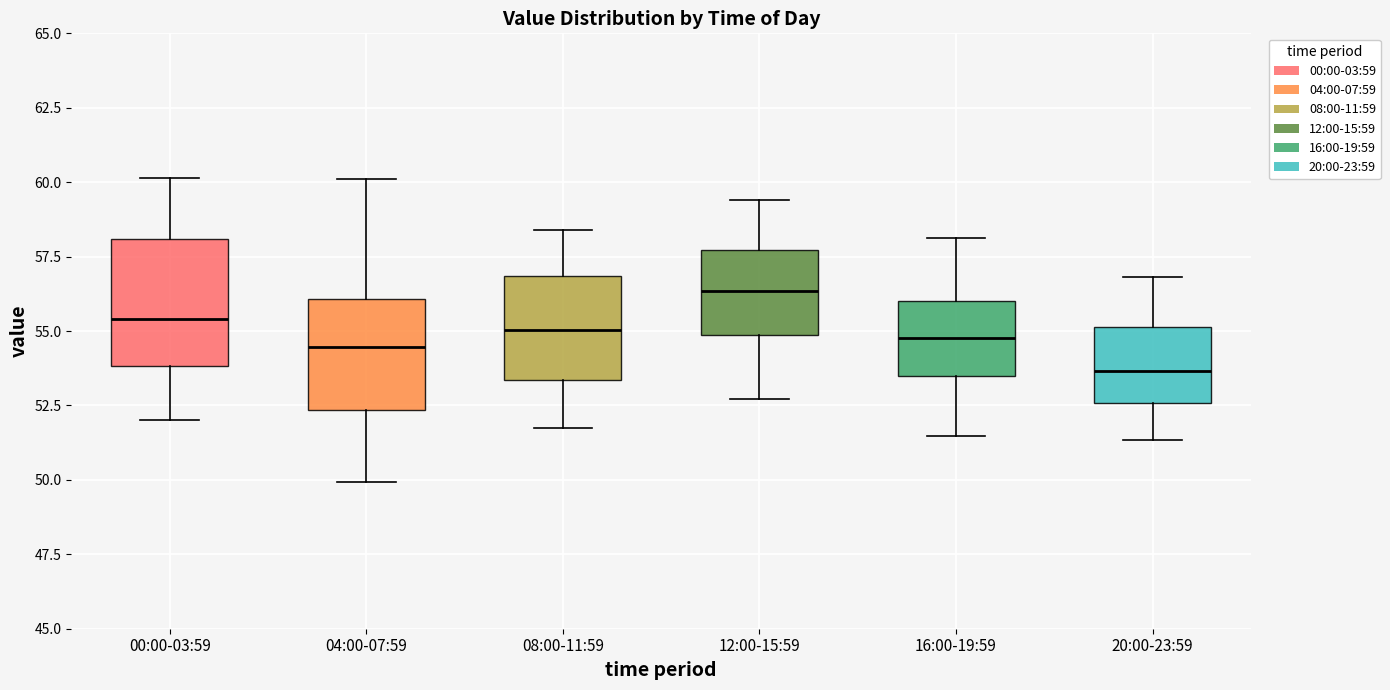

Reading left to right, read every box against the y-axis: the position of its median line, the range the box covers, and the ends of its whiskers. The values are not printed on the chart, so give them approximately, as read against the axis.

00:00-03:59: median 55.5, box 54.0 to 58.0, whiskers 52.0 to 60.0
04:00-07:59: median 54.5, box 52.5 to 56.0, whiskers 50.0 to 60.0
08:00-11:59: median 55.0, box 53.5 to 57.0, whiskers 51.5 to 58.5
12:00-15:59: median 56.5, box 55.0 to 57.5, whiskers 52.5 to 59.5
16:00-19:59: median 55.0, box 53.5 to 56.0, whiskers 51.5 to 58.0
20:00-23:59: median 53.5, box 52.5 to 55.0, whiskers 51.5 to 57.0